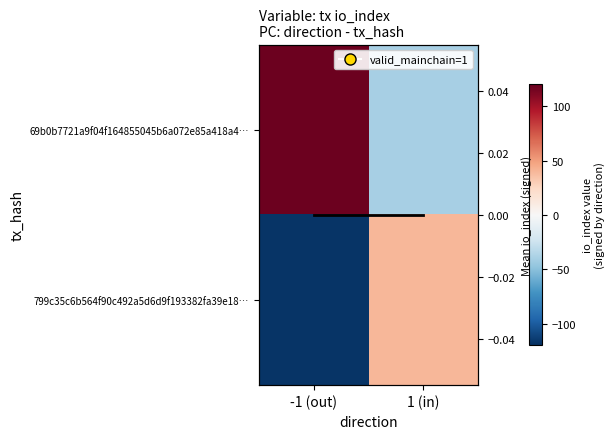

Is it true that 69b0b7721a9f04f164855045b6a072e85a418a4… equals 66 at -1 (out)?

False